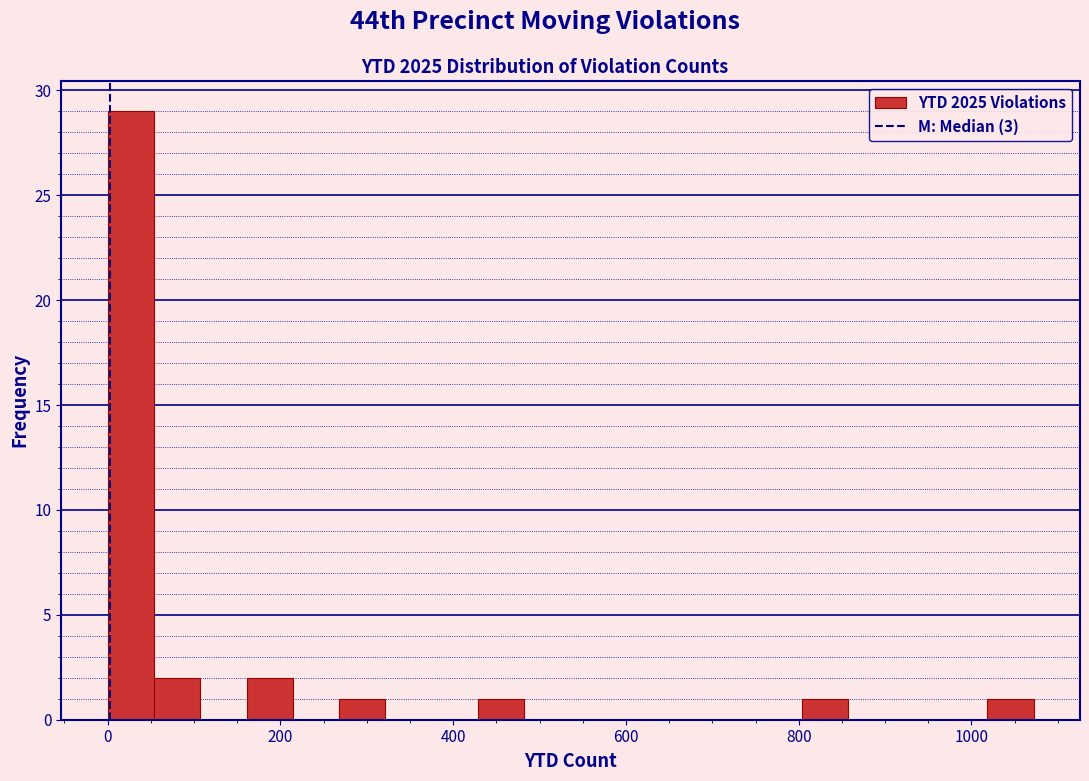

Read against the x-axis, roughly where is the centre of the tallest bar?

20